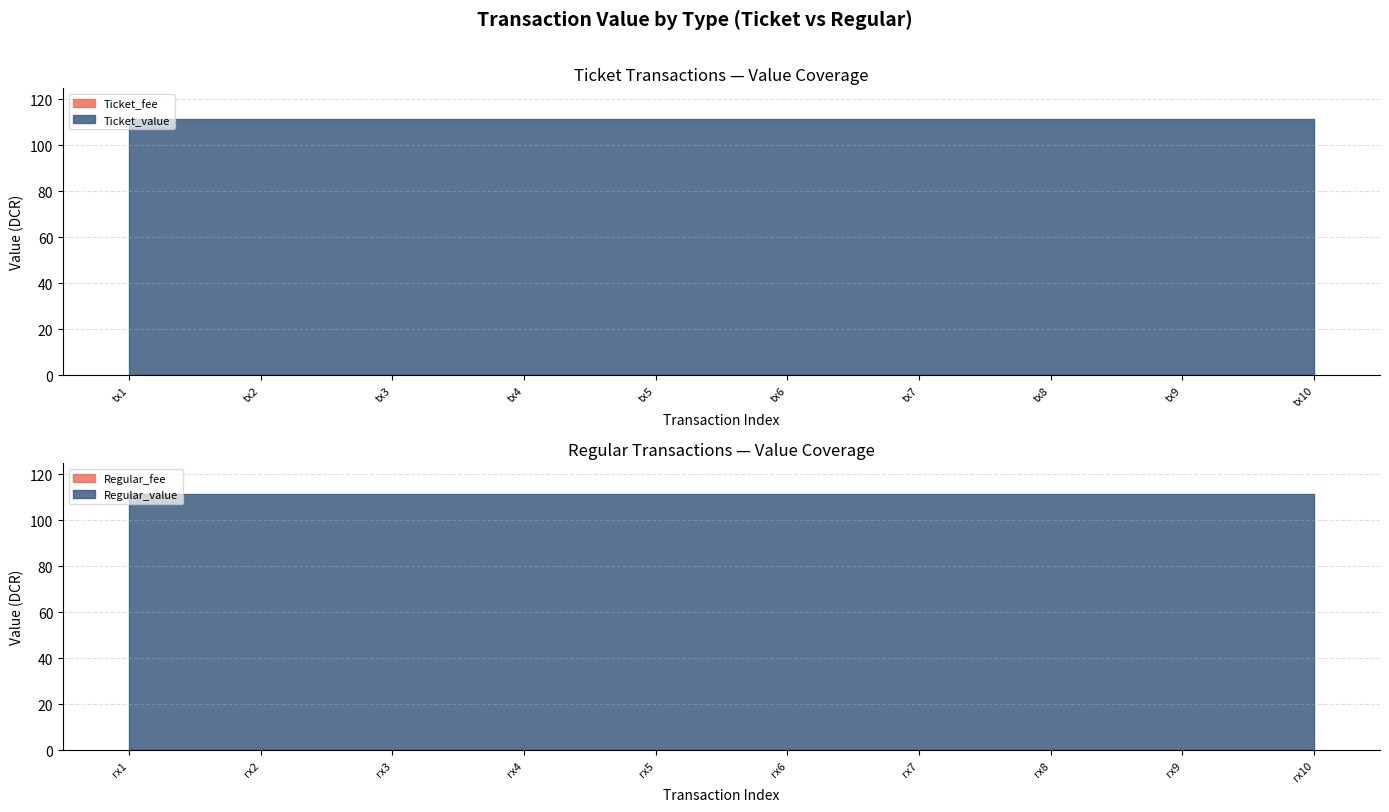

Which has a higher value, 7 or 8?

7